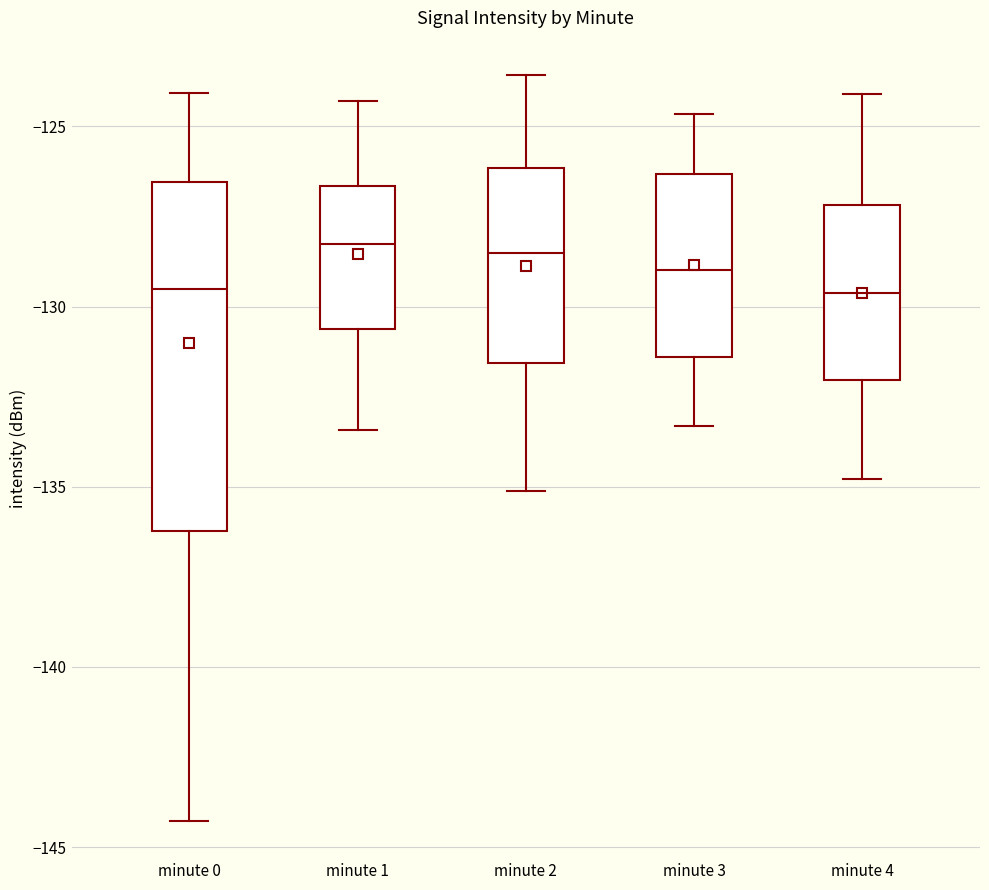

Comparing the boxes themselves (not the whiskers), which one is the tallest?

minute 0